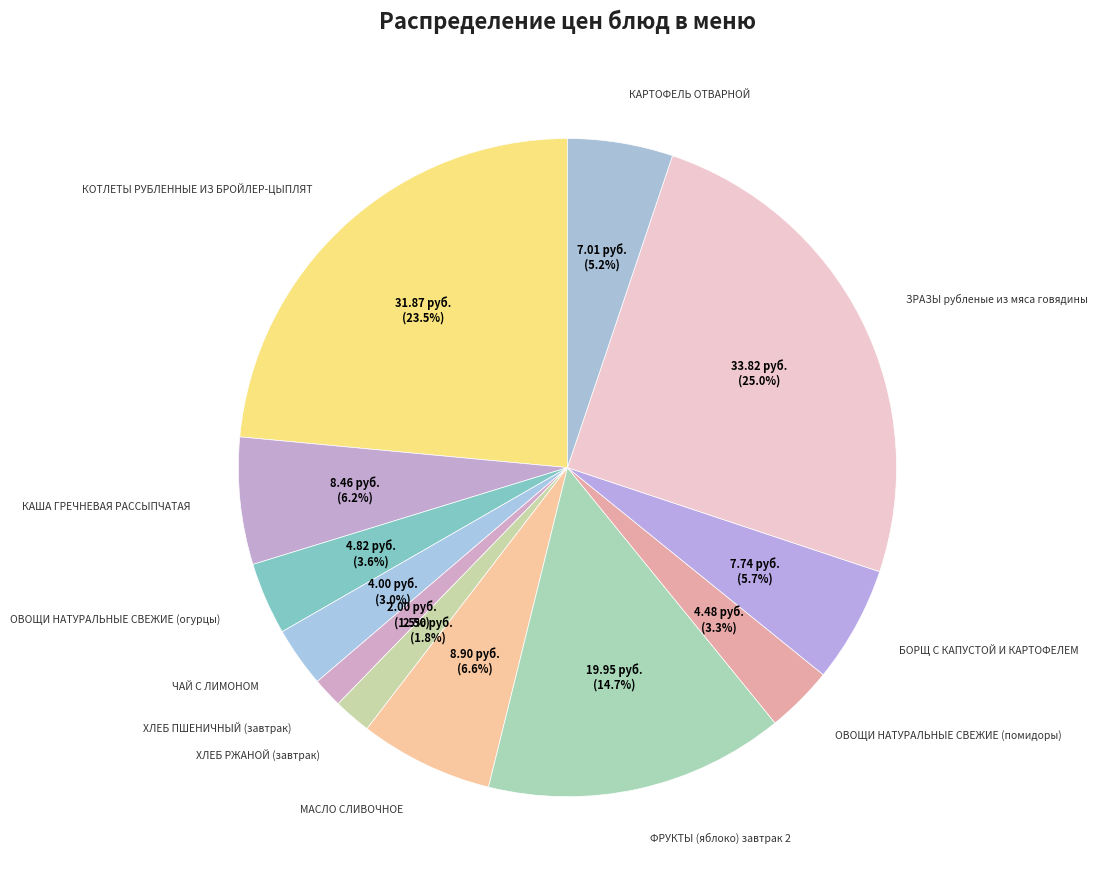

Count the number of slices in the pie.

12